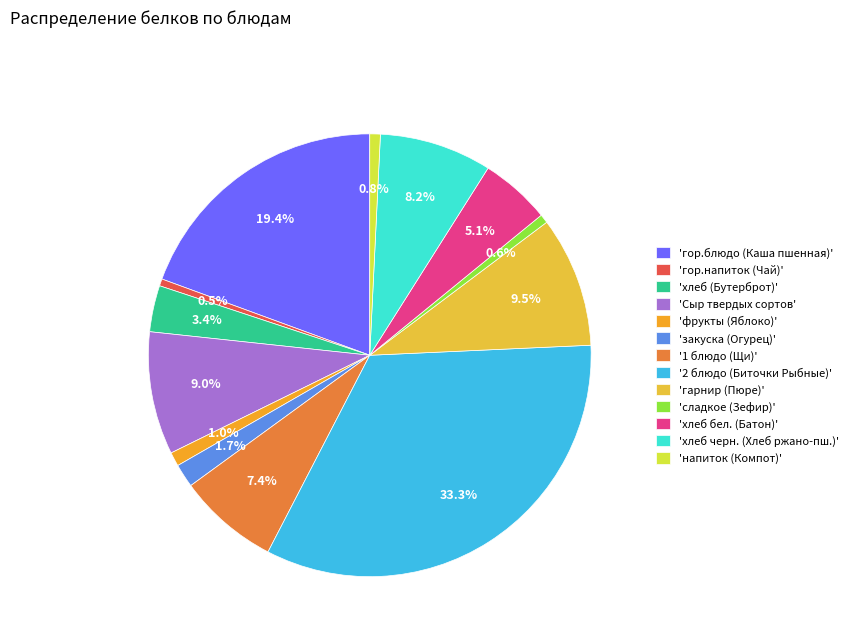

Count the number of slices in the pie.

13